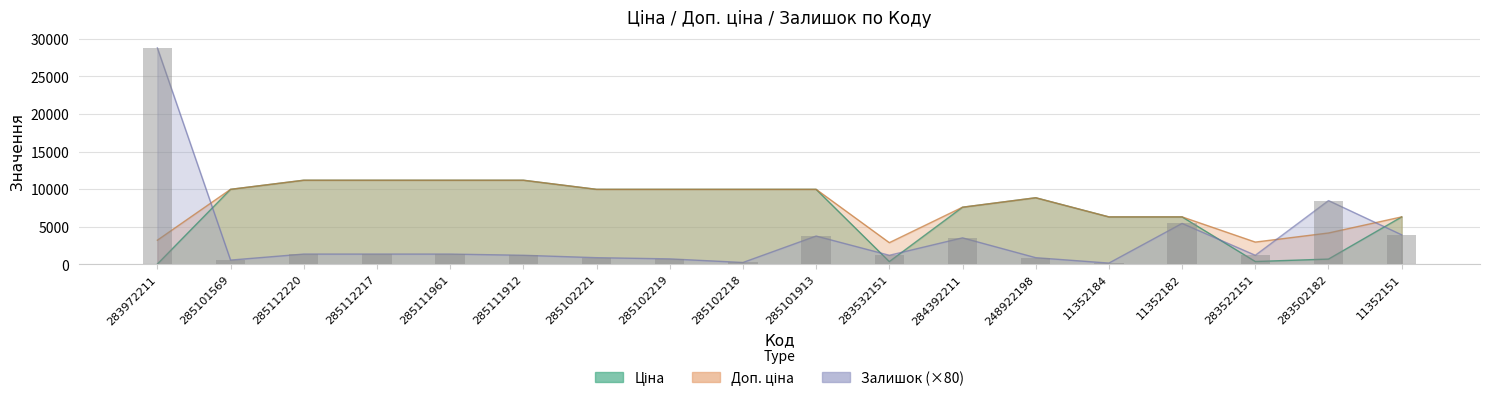

What is the value of the Доп. ціна bar at the 10th from the left?

9975.0